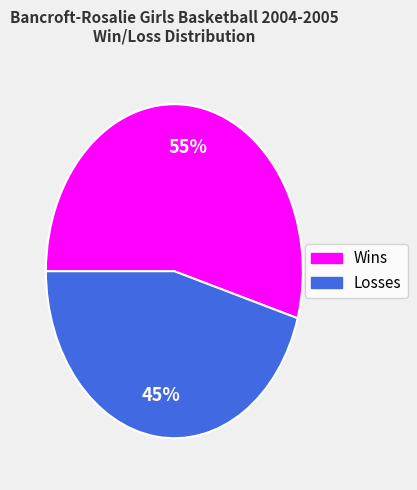

Rank the categories by value from highest to lowest.

Wins, Losses